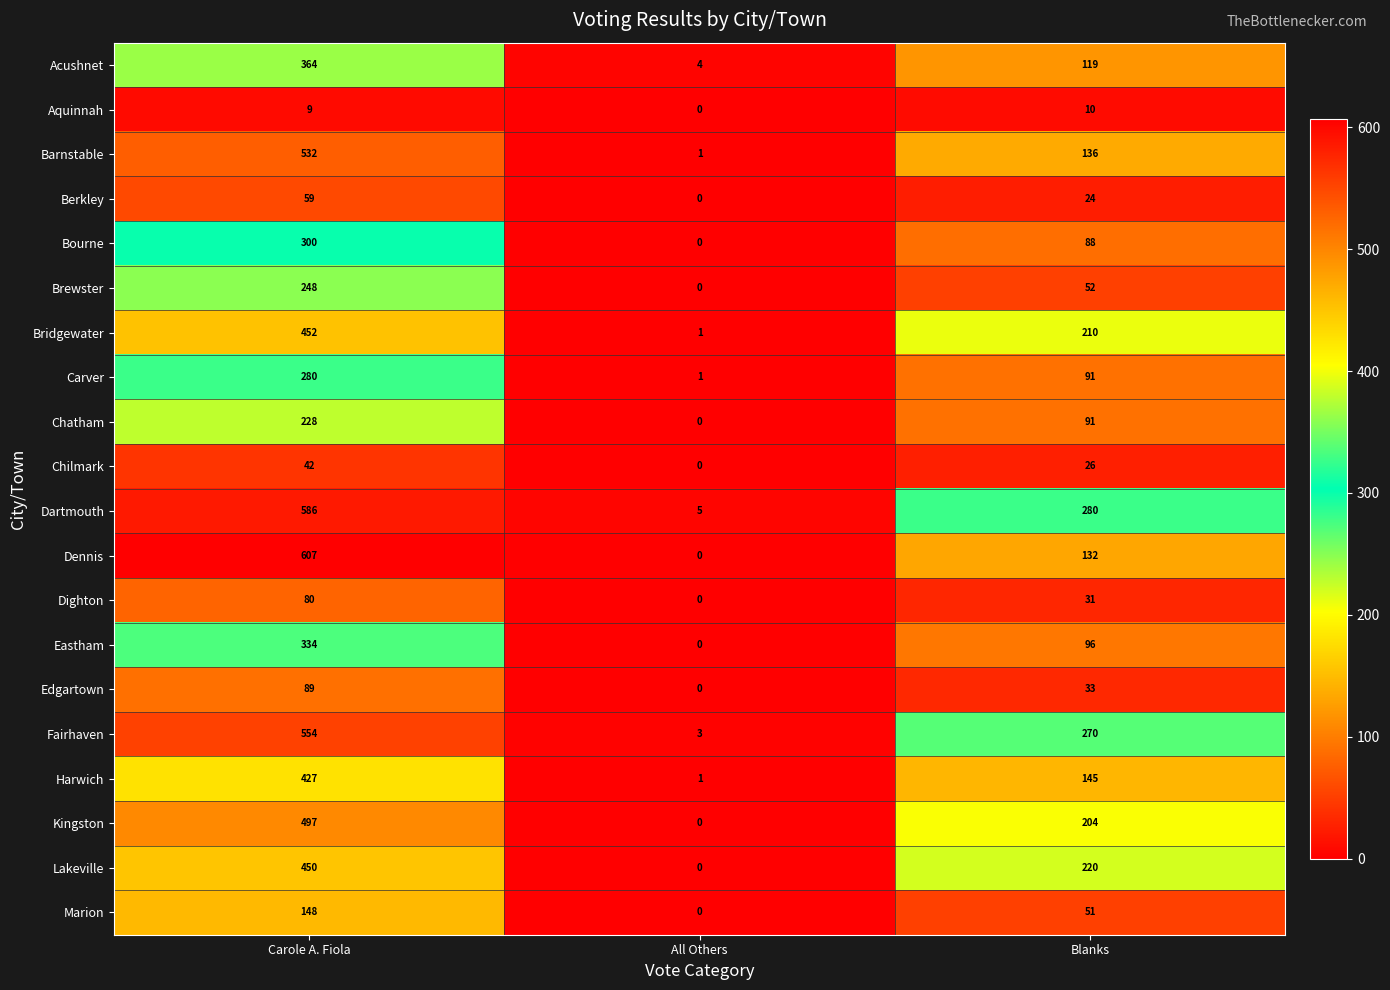

Rank the series at Carole A. Fiola from highest to lowest value.

Dennis, Dartmouth, Fairhaven, Barnstable, Kingston, Bridgewater, Lakeville, Harwich, Acushnet, Eastham, Bourne, Carver, Brewster, Chatham, Marion, Edgartown, Dighton, Berkley, Chilmark, Aquinnah